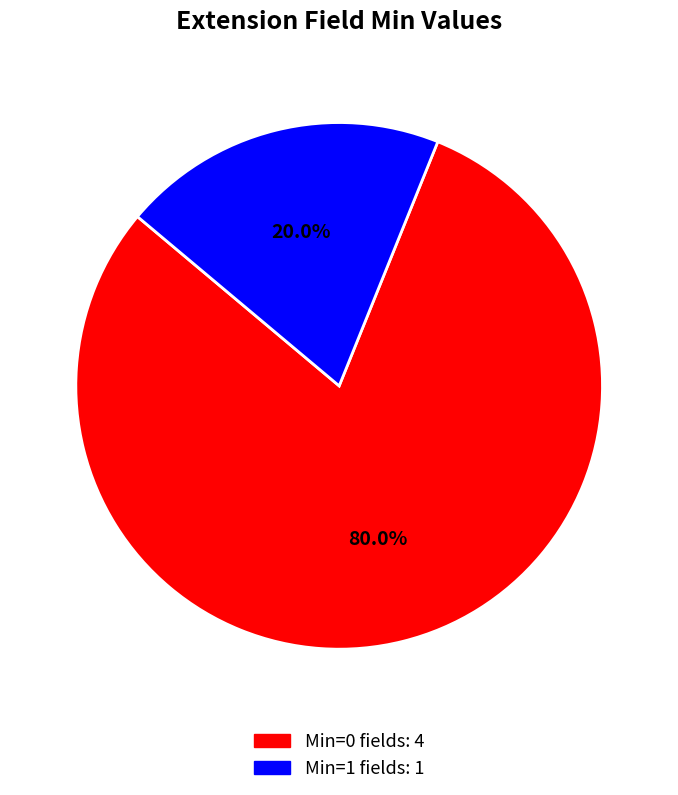

Is there any slice that represents more than half of the pie?

Yes